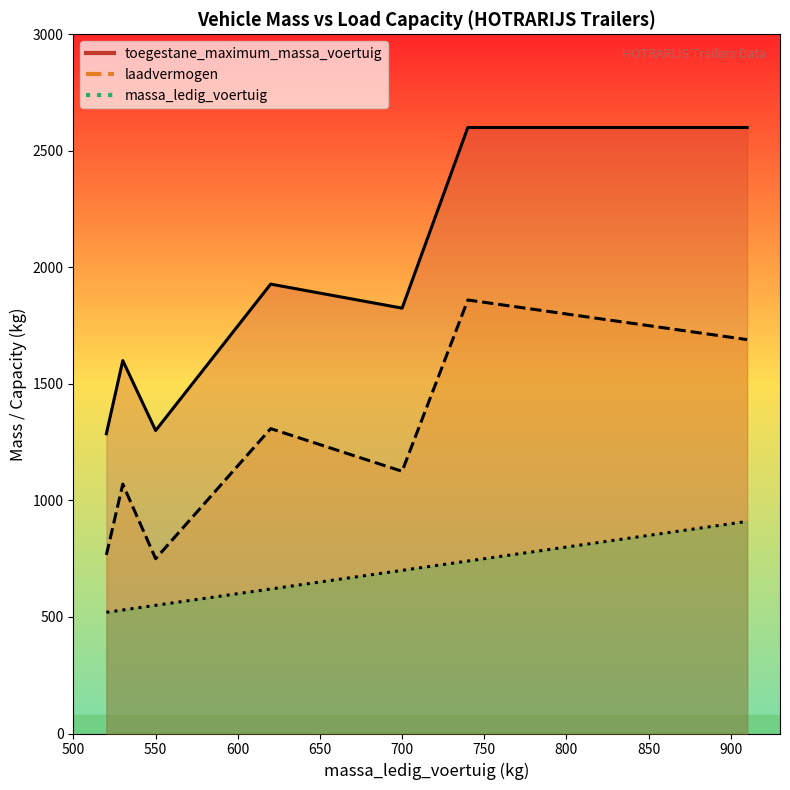

How many data points in toegestane_maximum_massa_voertuig are above 1600?

19